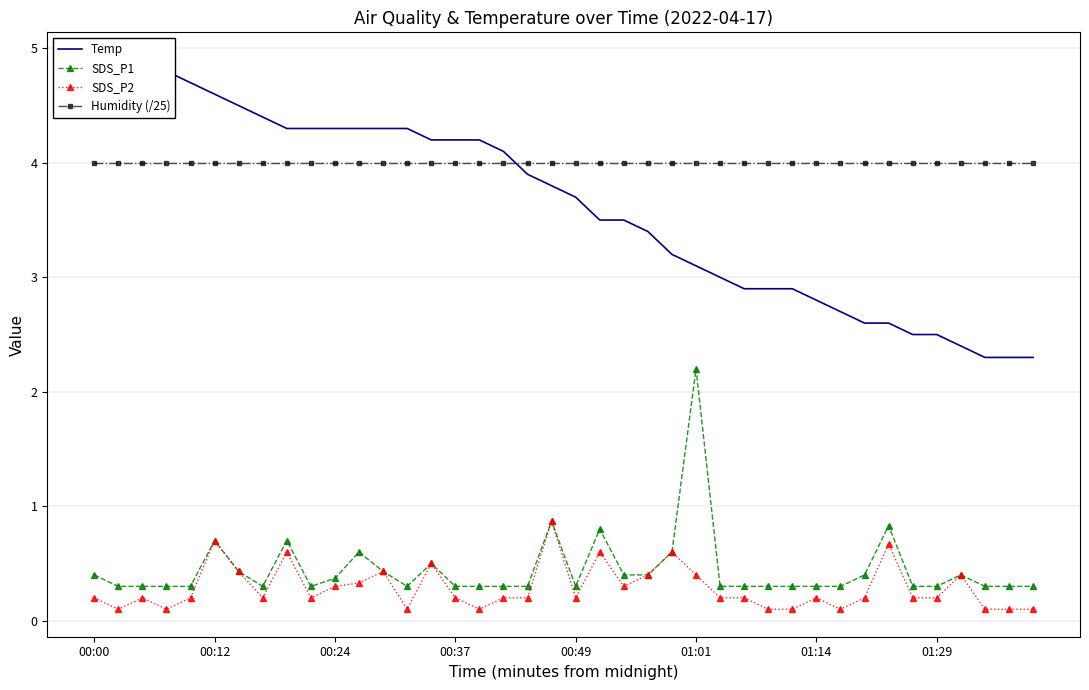

True or false: Humidity (/25) and SDS_P1 cross at least once.

False